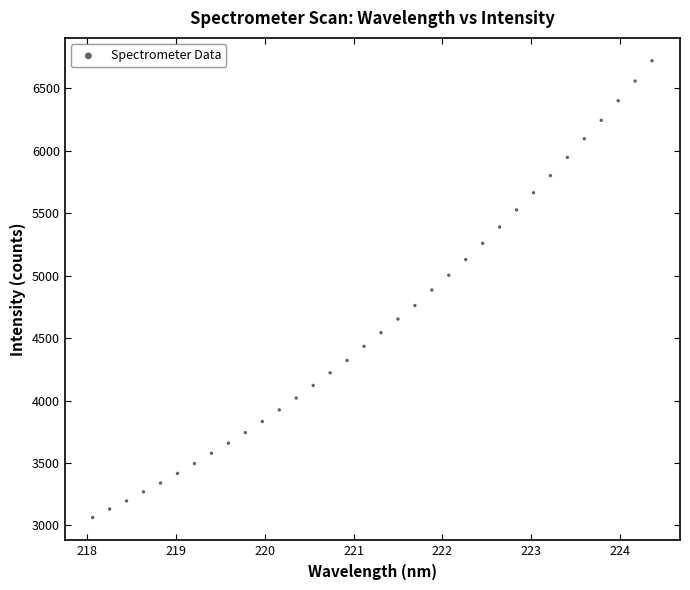

What is the range of Y values (max minus min)?

3657.2